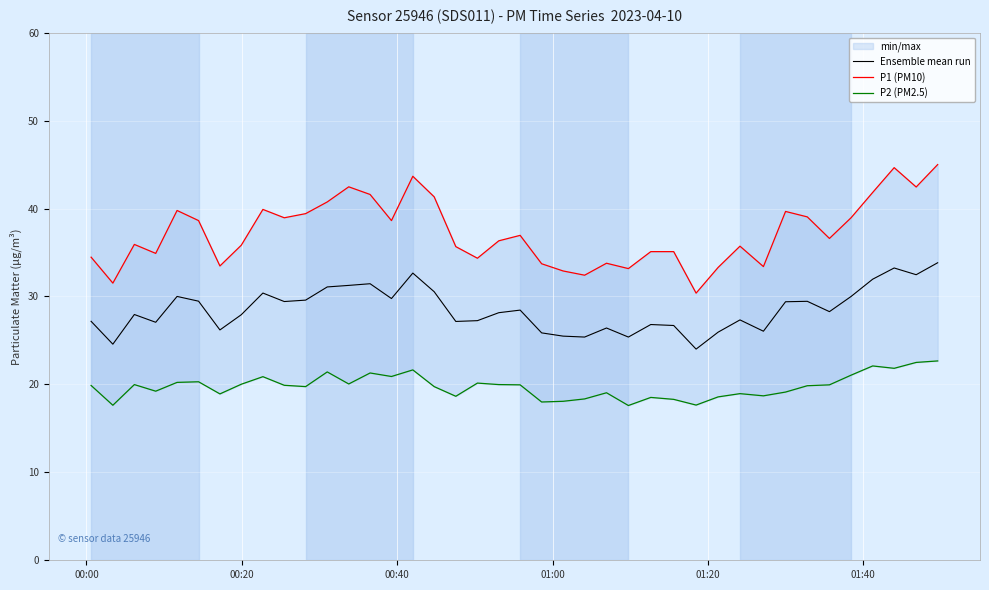

What is the highest value of the Ensemble mean run series?

33.8